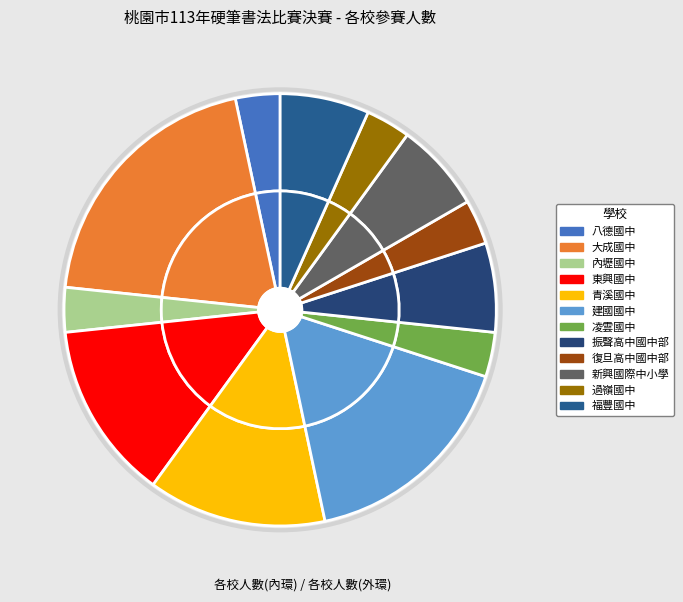

The 建國國中 slice represents 17% of the pie. True or false?

True